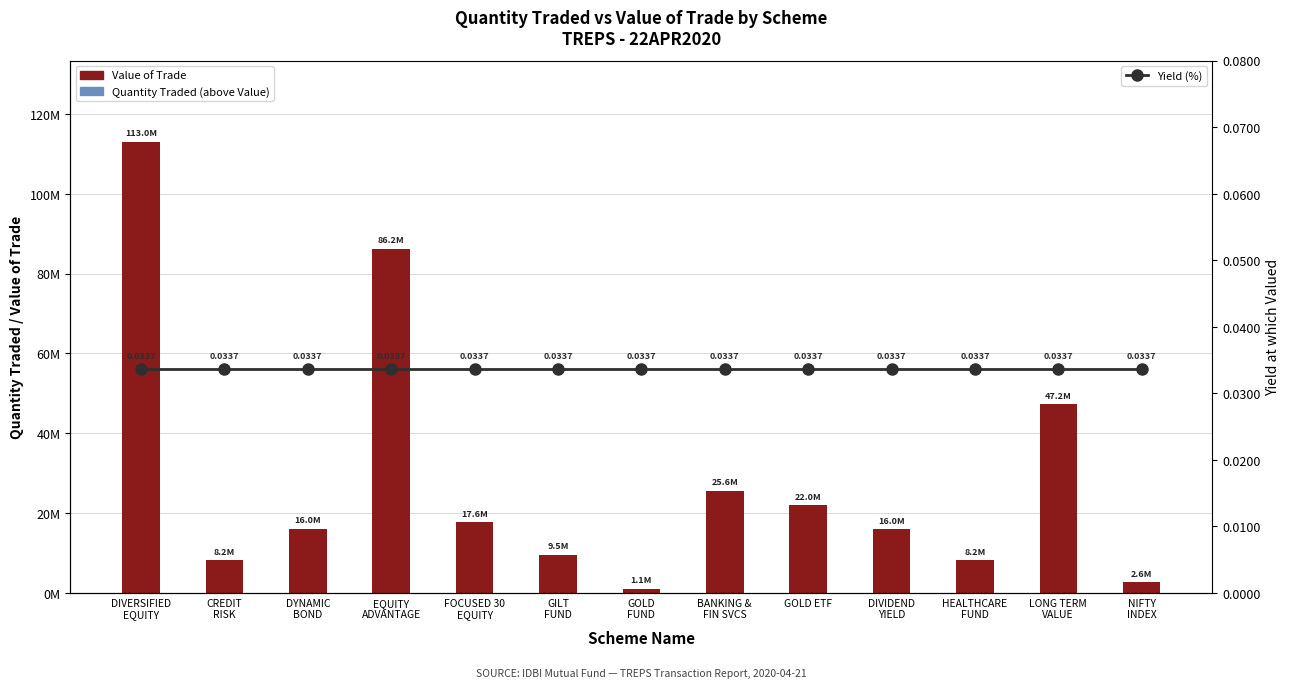

Which has a higher value, CREDIT
RISK or GOLD
FUND?

CREDIT
RISK